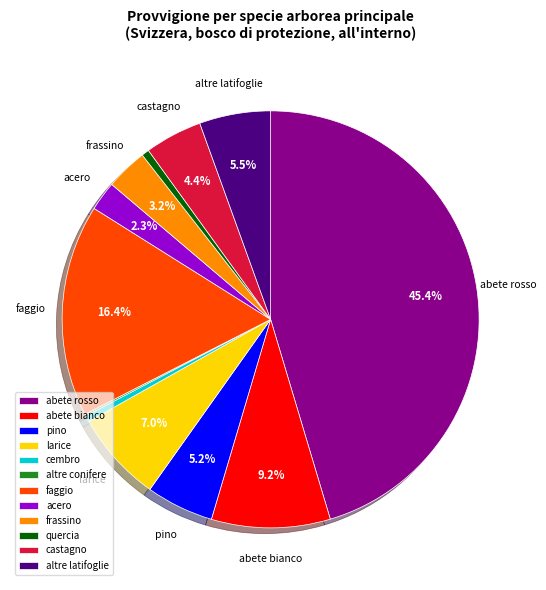

True or false: abete bianco accounts for 1% of the total.

False